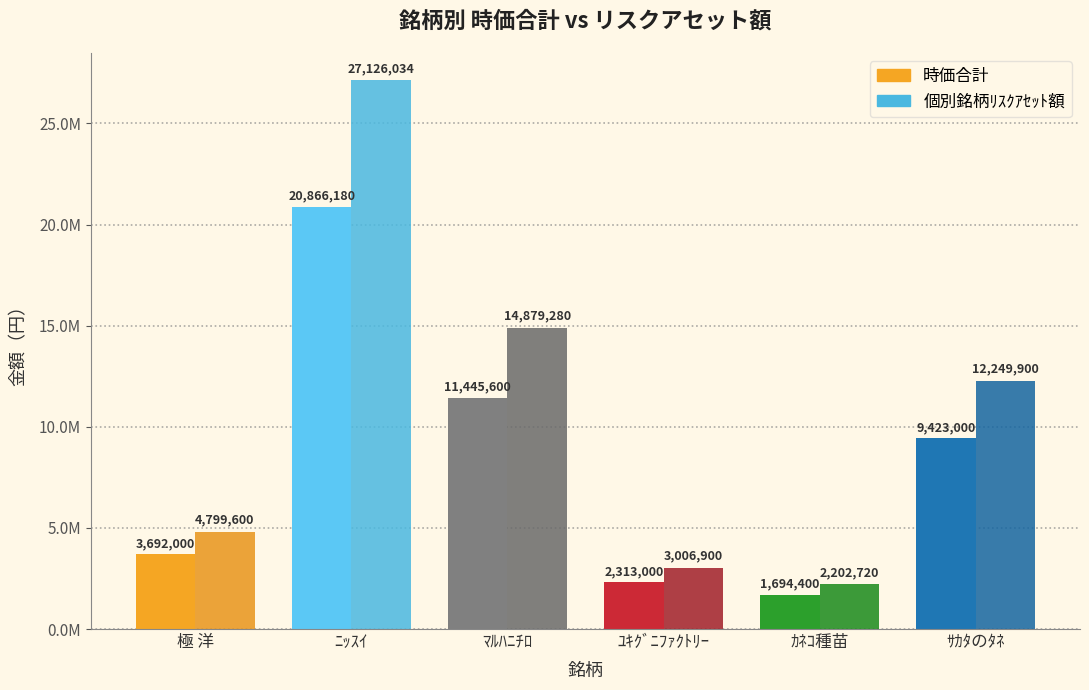

Rank the categories by 時価合計 value from lowest to highest.

ｶﾈｺ種苗, ﾕｷｸﾞﾆﾌｧｸﾄﾘｰ, 極 洋, ｻｶﾀのﾀﾈ, ﾏﾙﾊﾆﾁﾛ, ﾆｯｽｲ